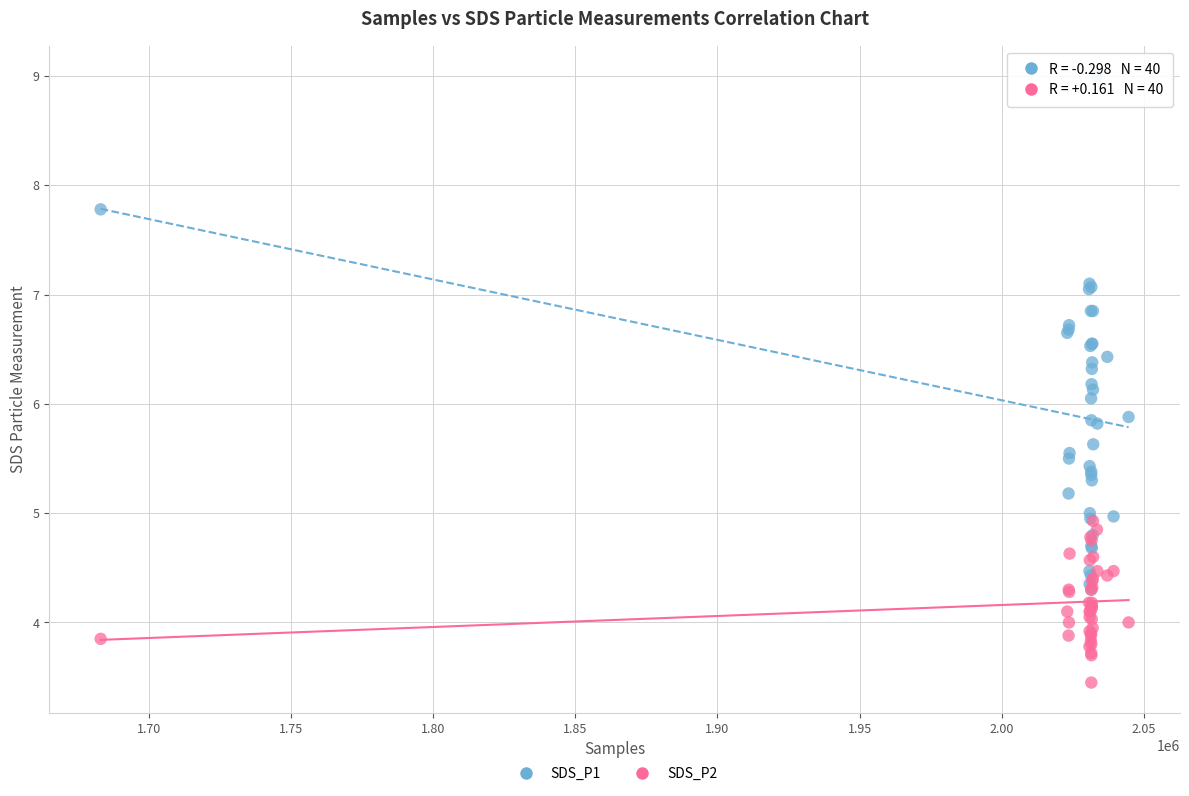

Which series reaches the maximum Y coordinate?

SDS_P1